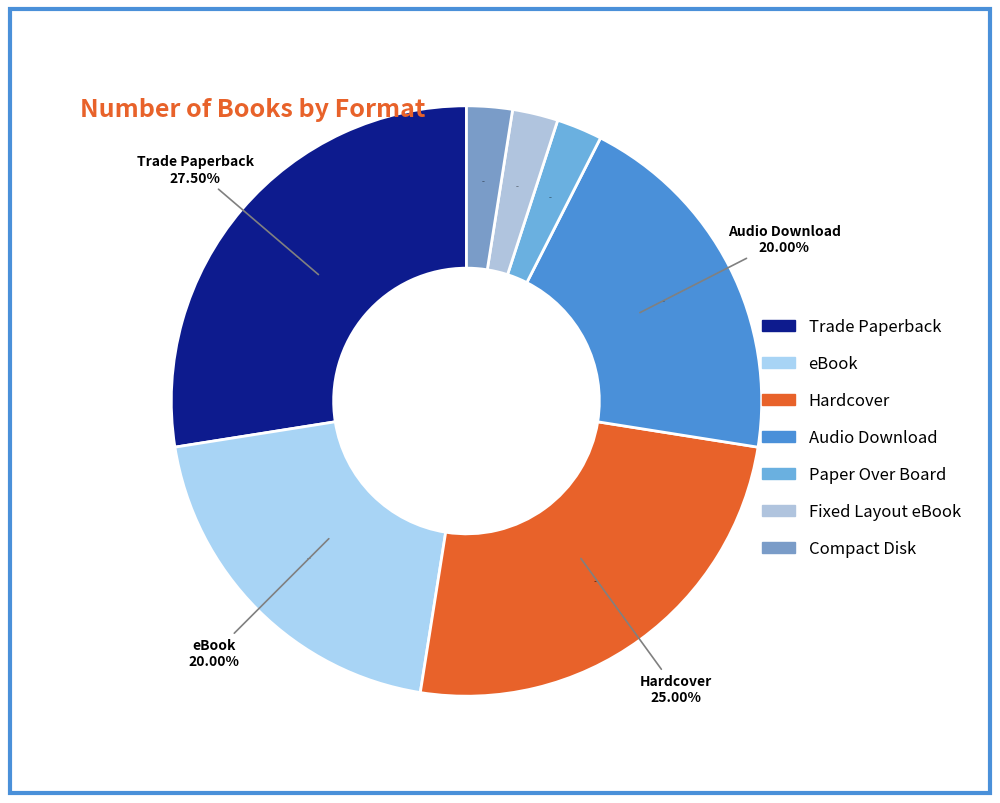

Combined, do eBook and Compact Disk account for over 50%?

No